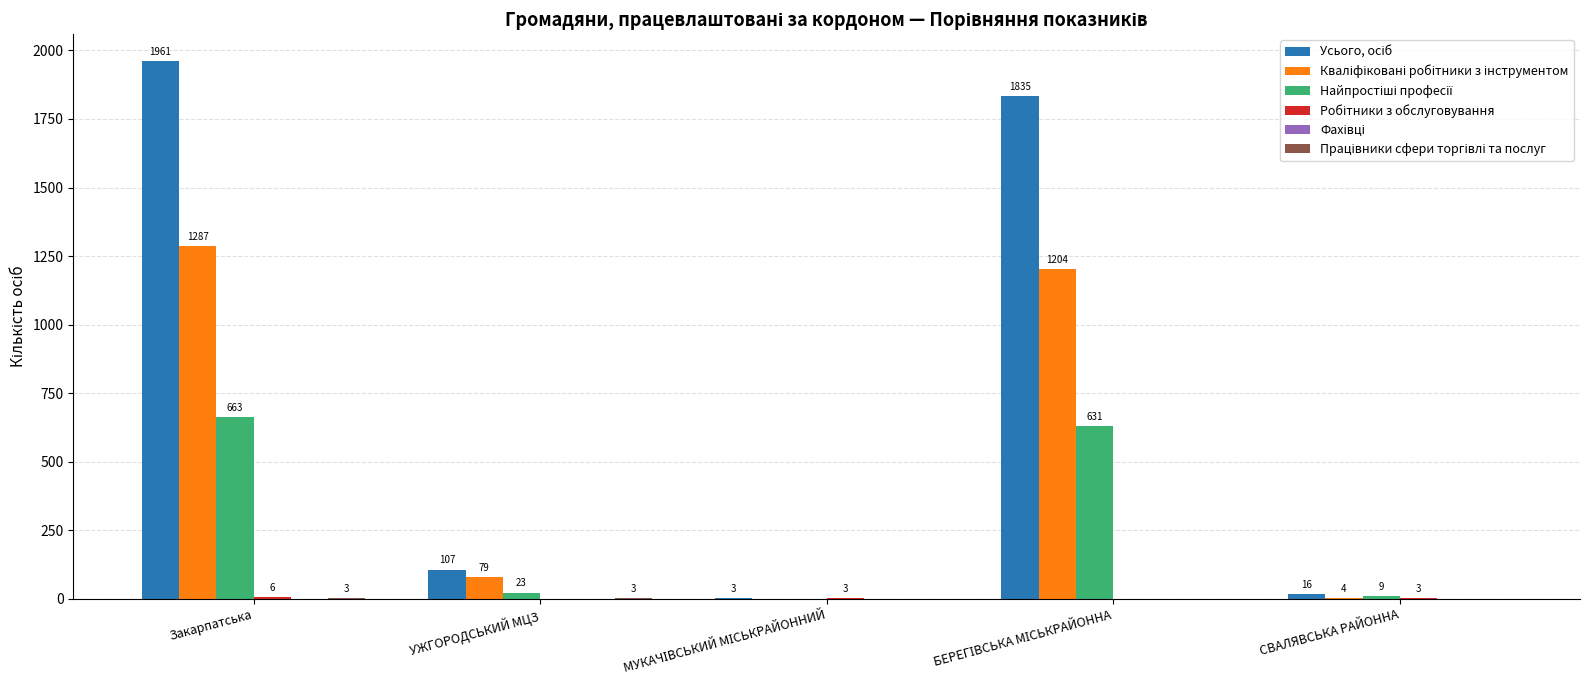

What is the maximum value shown in the chart?

1961